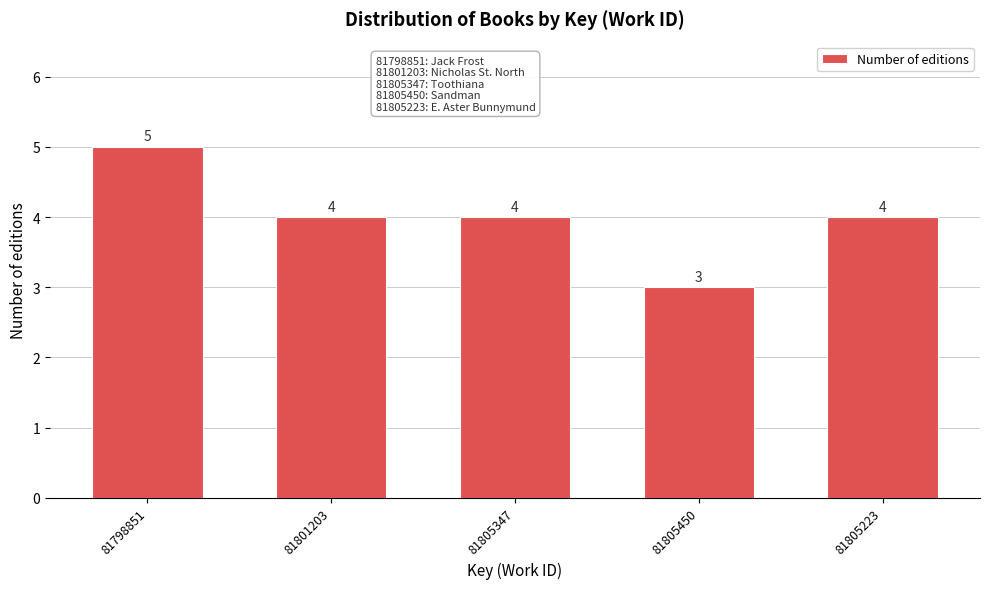

Reading left to right, extract all data points from this chart.

81798851=5	81801203=4	81805347=4	81805450=3	81805223=4